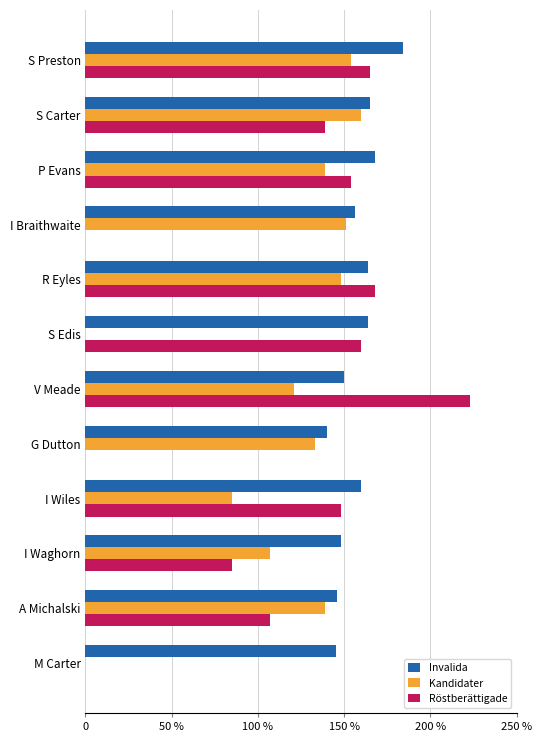

Reading left to right, extract all data points from this chart.

Invalida: 184	165	168	156	164	164	150	140	160	148	146	145
Kandidater: 154	160	139	151	148	0	121	133	85	107	139	0
Röstberättigade: 165	139	154	0	168	160	223	0	148	85	107	0